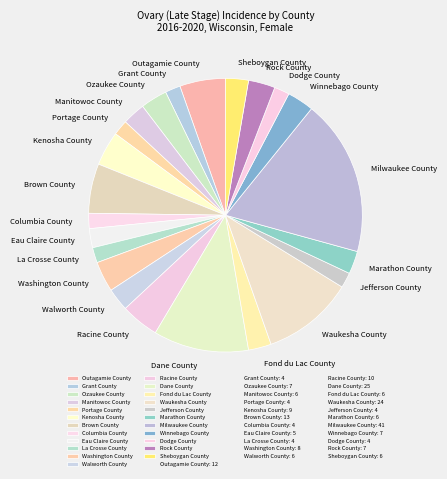

Is there any slice that represents more than half of the pie?

No